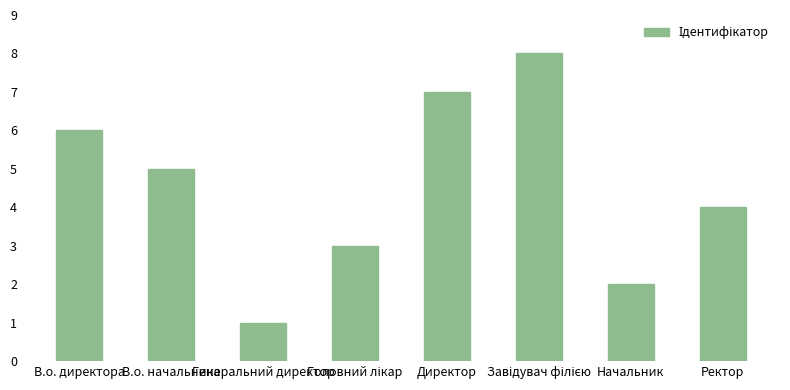

What position from the left is Ректор?

8